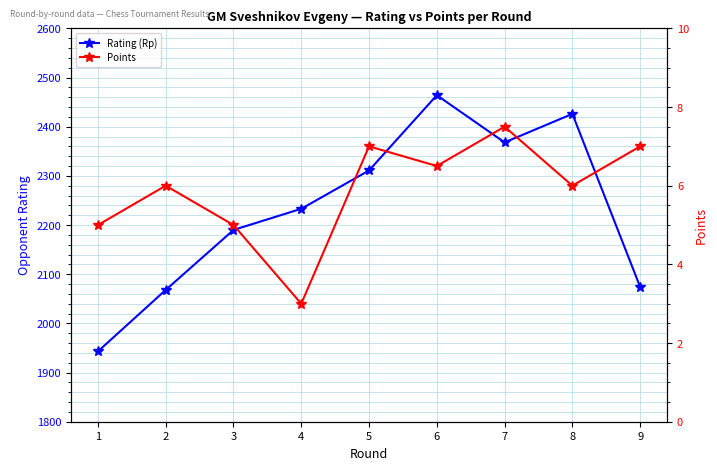

How many interior local peaks does the Points series have?

3